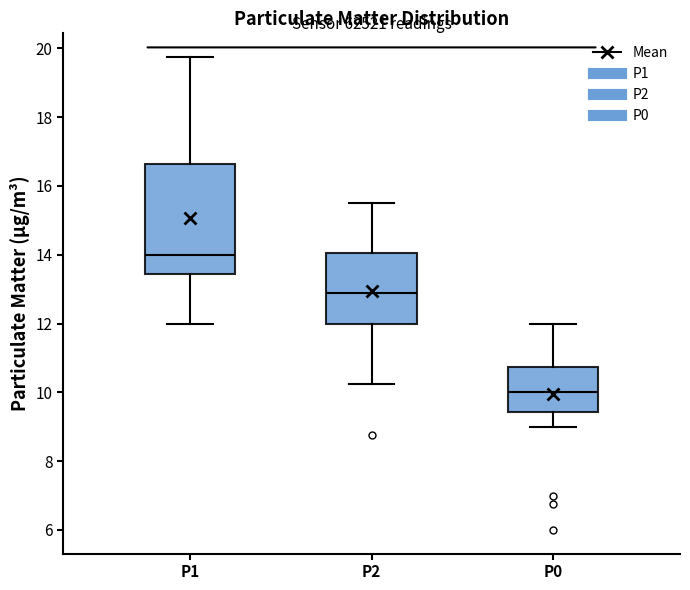

Reading left to right, read every box against the y-axis: the position of its median line, the range the box covers, and the ends of its whiskers. The values are not printed on the chart, so give them approximately, as read against the axis.

P1: median 14.0, box 13.4 to 16.6, whiskers 12.0 to 19.8
P2: median 12.8, box 12.0 to 14.0, whiskers 10.2 to 15.6
P0: median 10.0, box 9.4 to 10.8, whiskers 9.0 to 12.0